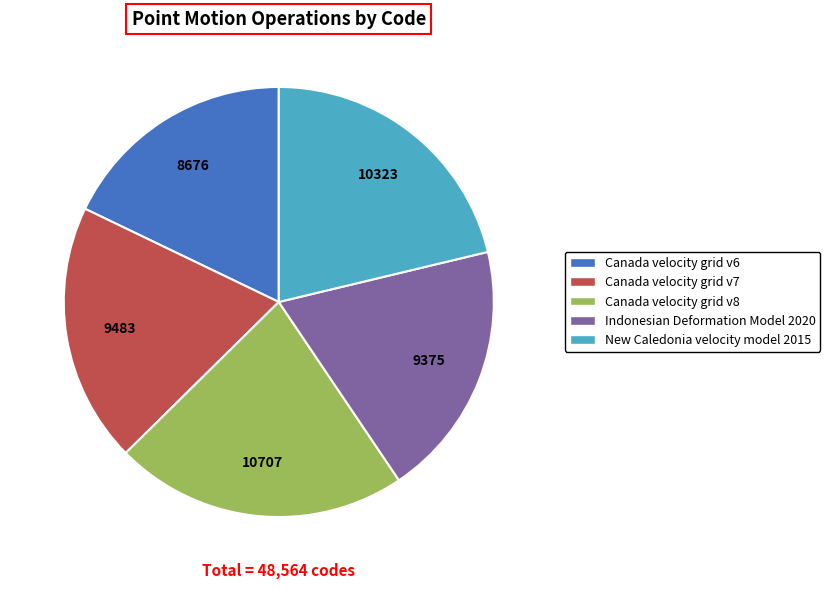

Which slice is the largest?

Canada velocity grid v8